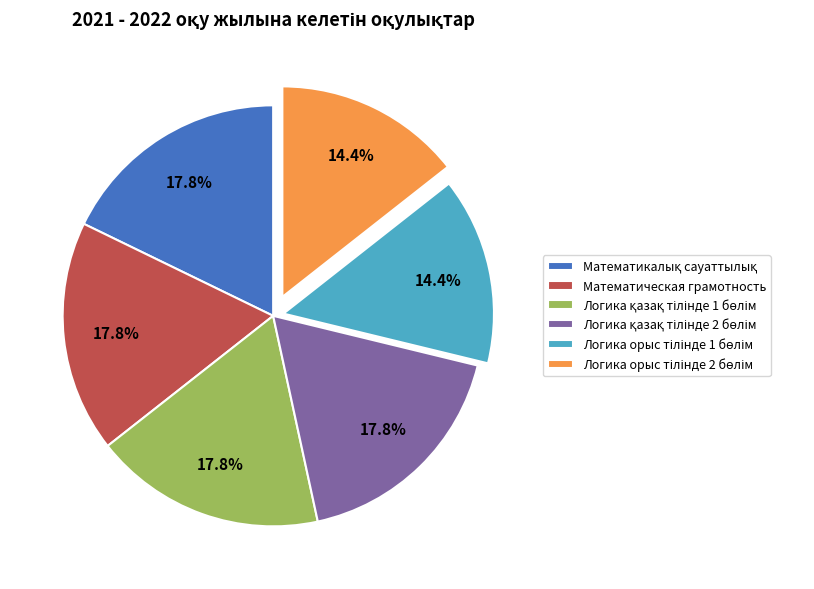

Is there a majority slice in this chart?

No